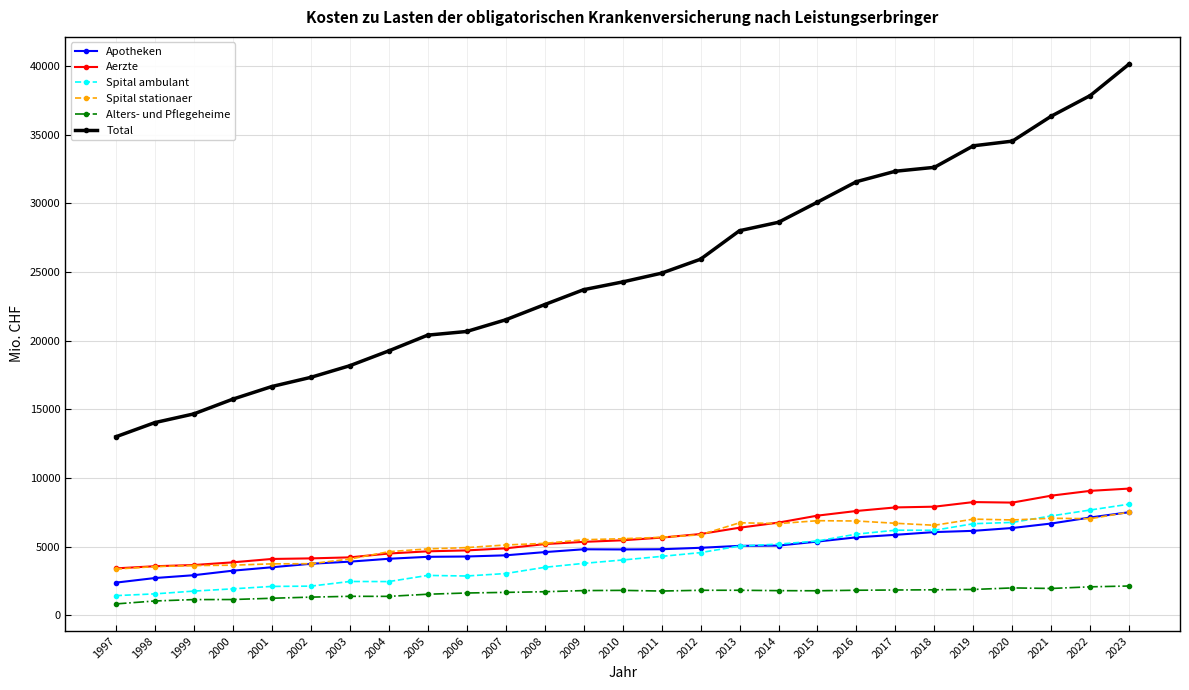

Is the value of Spital ambulant at 2000 greater than the value of Aerzte at 2002?

No